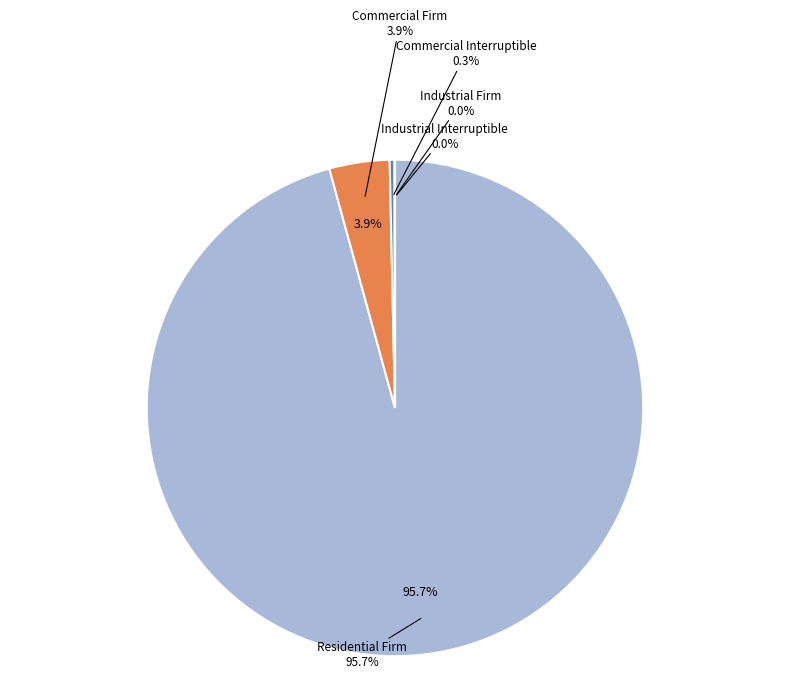

To the nearest percent, what is the difference between the Residential Firm and Commercial Interruptible slice percentages?

95%